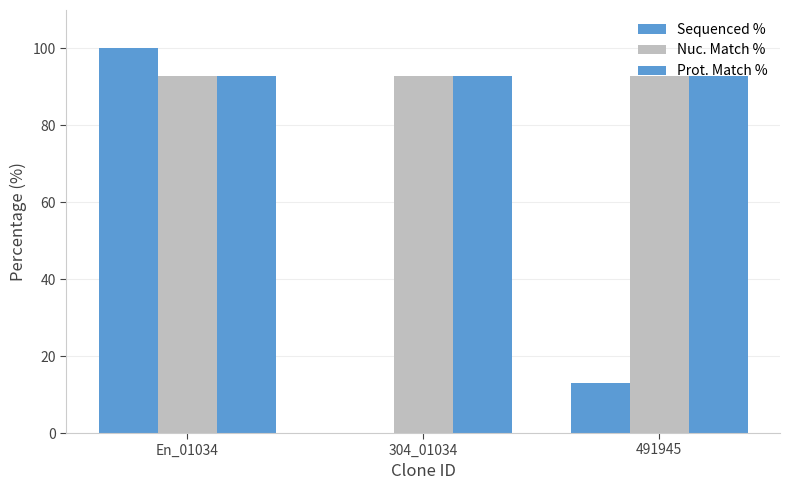

What is the total value across all series at 491945?

198.8